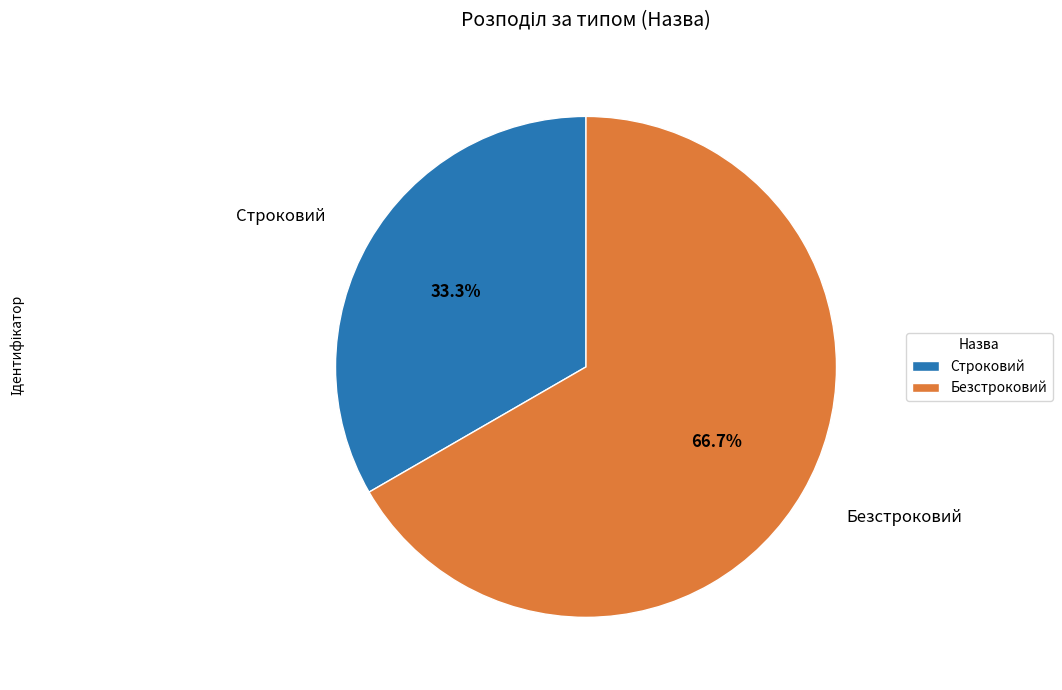

Which category accounts for the majority?

Безстроковий